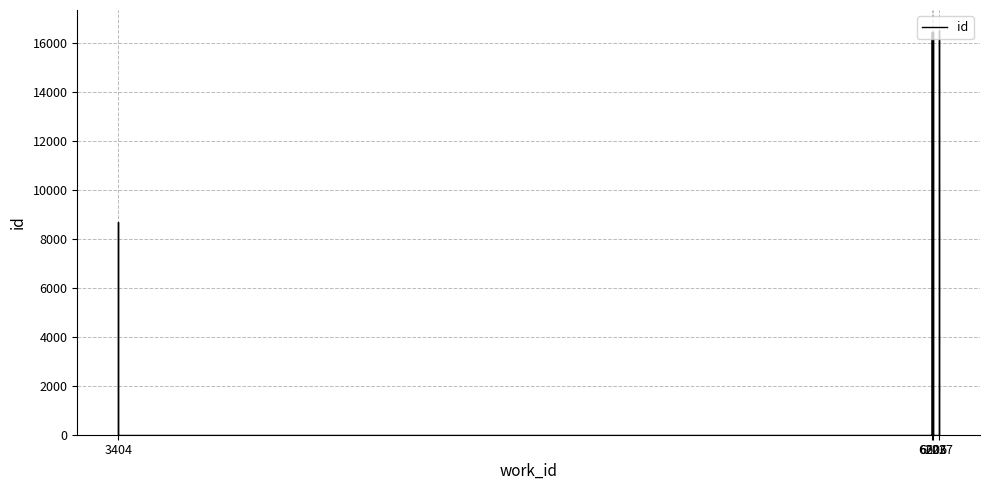

True or false: the data has more than 1 interior local peaks.

True